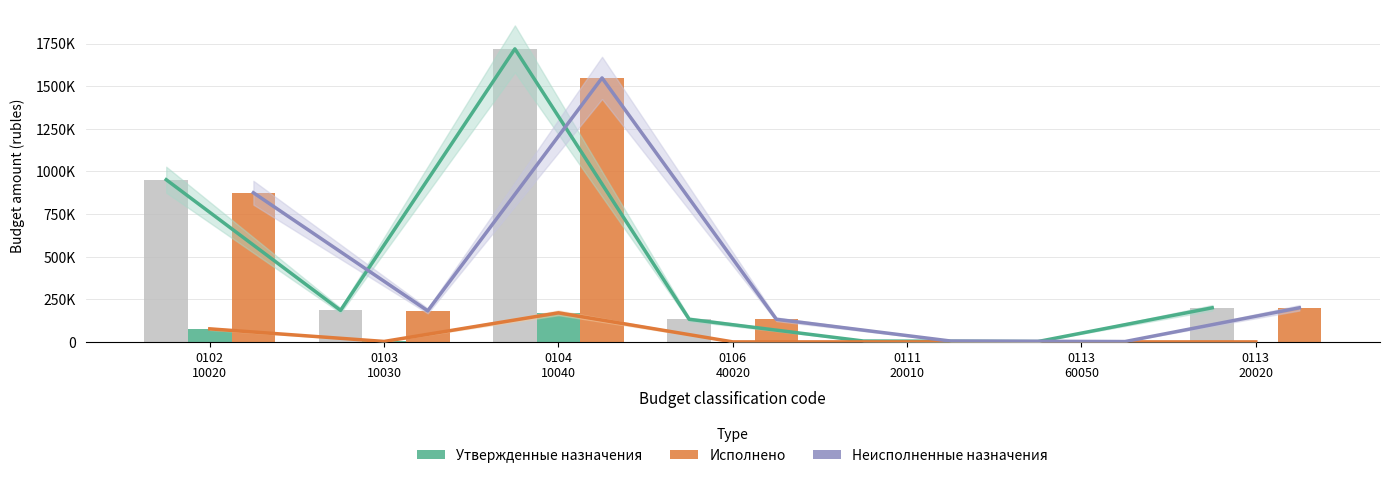

Reading left to right, list all the values displayed in this chart.

Утвержденные бюджетные назначения: 951448.7	184904.8	1718887.7	132639.0	5000.0	2000.0	200000.0
Исполнено: 76544.2	2613.8	170453.6	0.0	0.0	0.0	0.0
Неисполненные назначения: 874904.5	182291.0	1548434.1	132639.0	5000.0	2000.0	200000.0